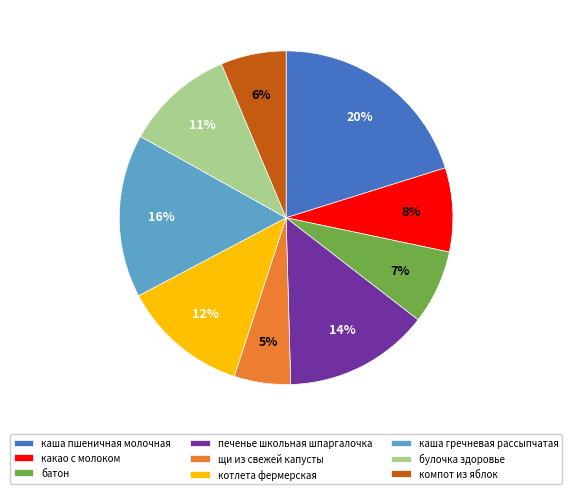

Is it true that батон is 20% of the pie?

False